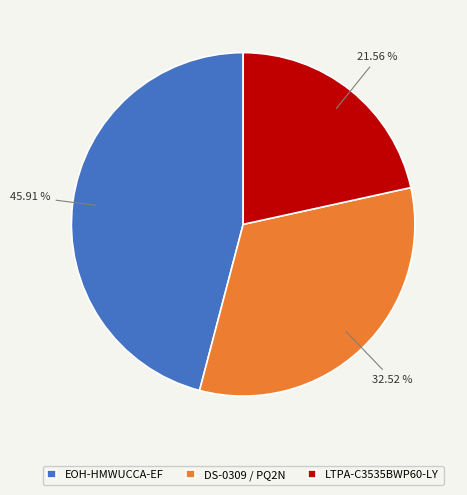

What is the smallest slice in the pie chart?

LTPA-C3535BWP60-LY